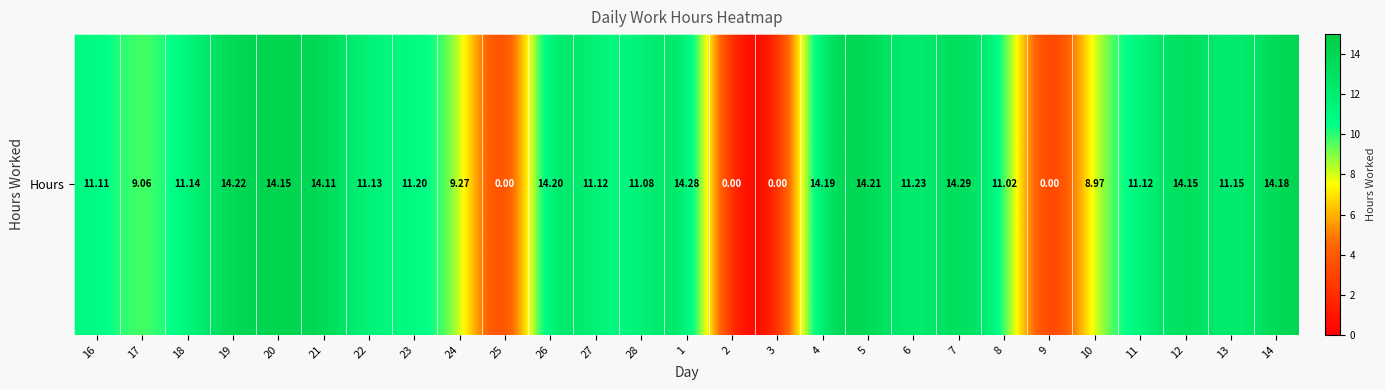

Where does the data first go above 11?

16